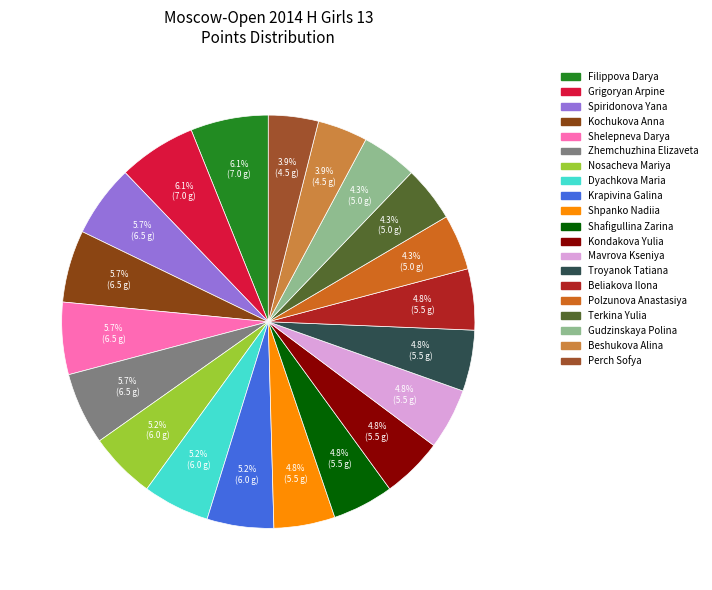

To the nearest percent, what is the difference between the largest and smallest slice percentages?

2%